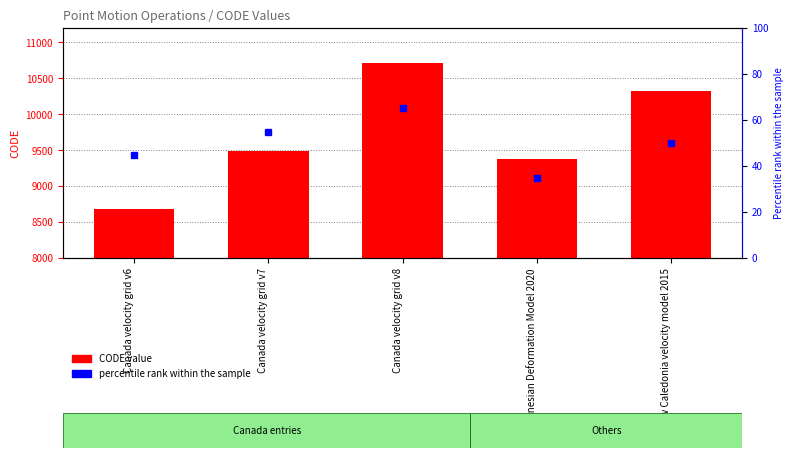

What is the label of the 3rd bar from the left?

Canada velocity grid v8